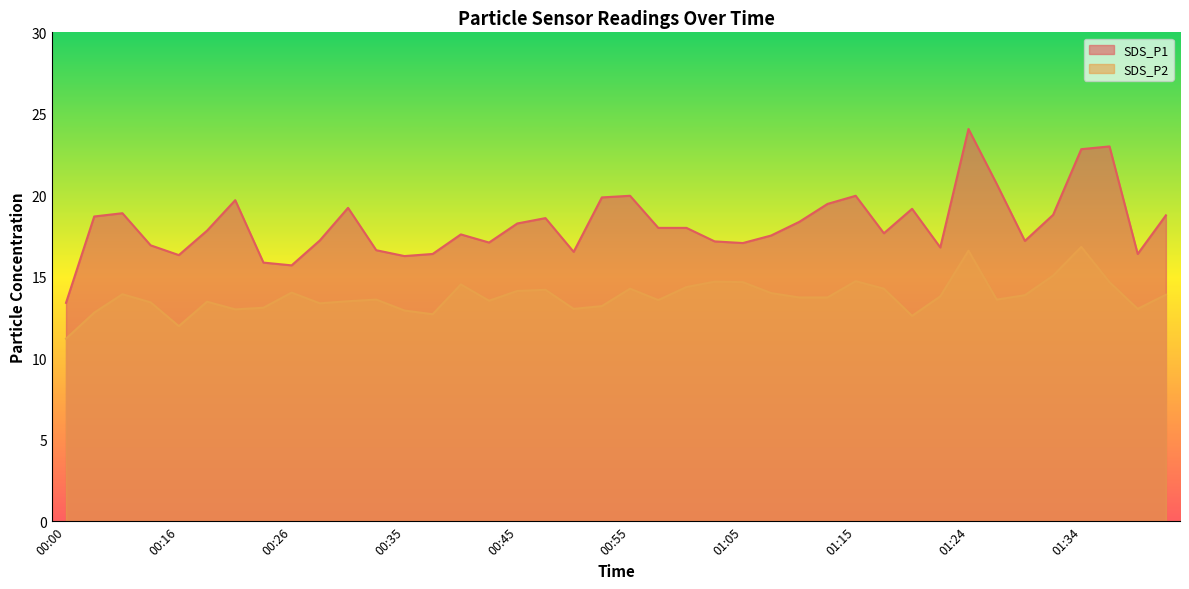

Rank the categories by SDS_P2 value from highest to lowest.

01:34, 01:24, 01:32, 01:15, 01:02, 01:05, 01:37, 00:40, 01:00, 00:55, 01:17, 00:48, 00:45, 00:26, 01:07, 00:11, 01:41, 01:29, 01:22, 01:10, 01:12, 00:33, 01:27, 00:57, 00:43, 00:30, 00:18, 00:13, 00:28, 00:53, 00:23, 00:50, 01:39, 00:21, 00:35, 00:03, 00:38, 01:19, 00:16, 00:00